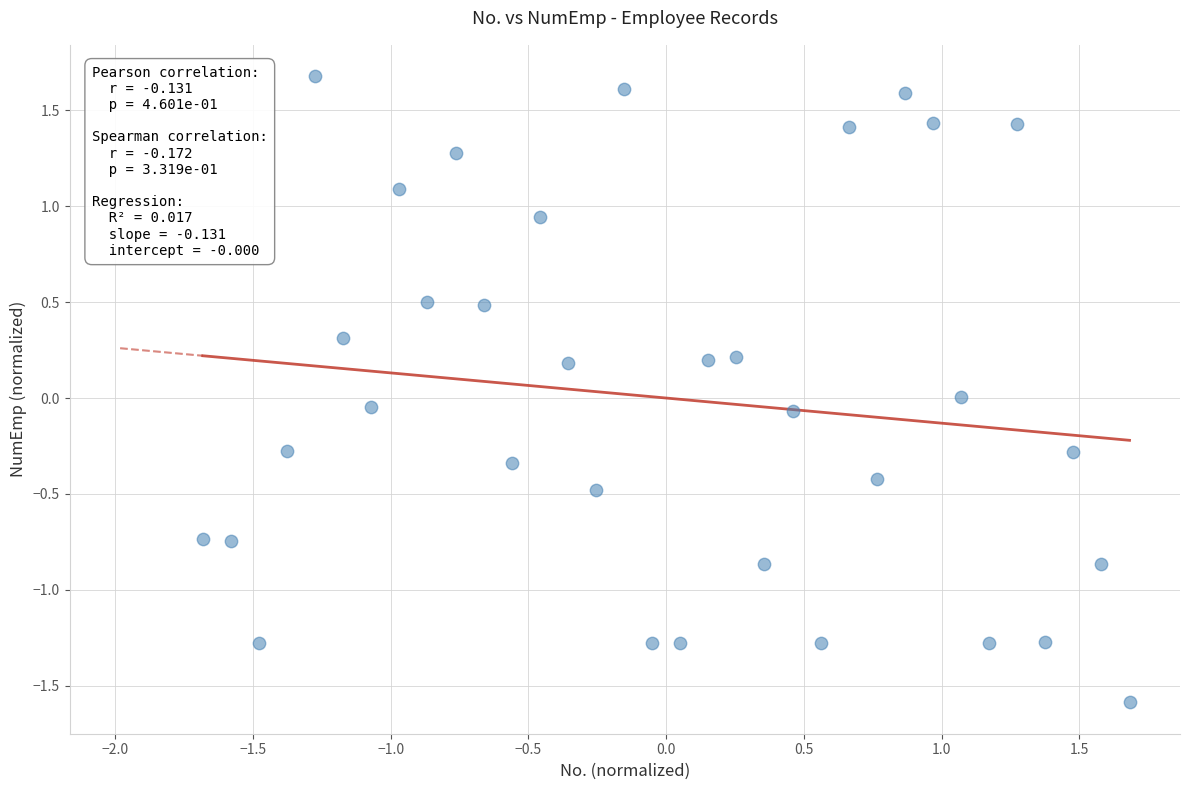

What is the range of X values (max minus min)?

3.4